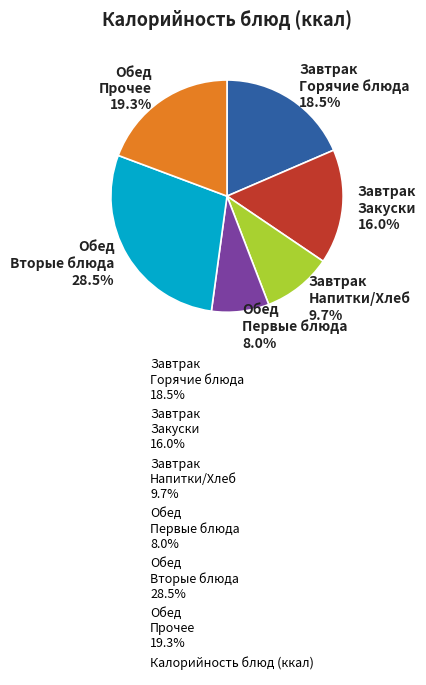

Count the number of slices in the pie.

6